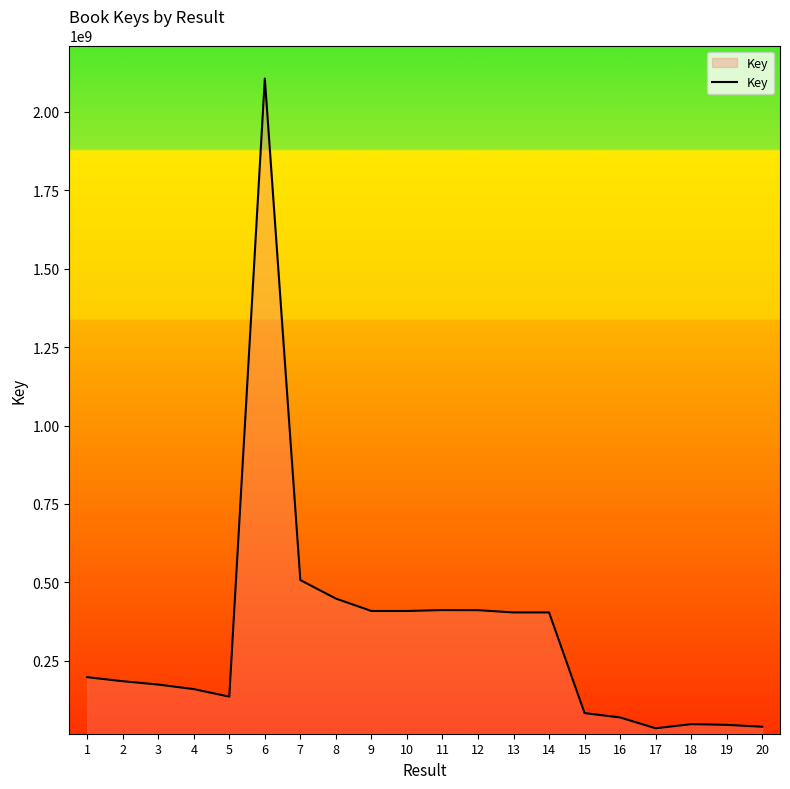

What is the smallest value displayed?

34583524